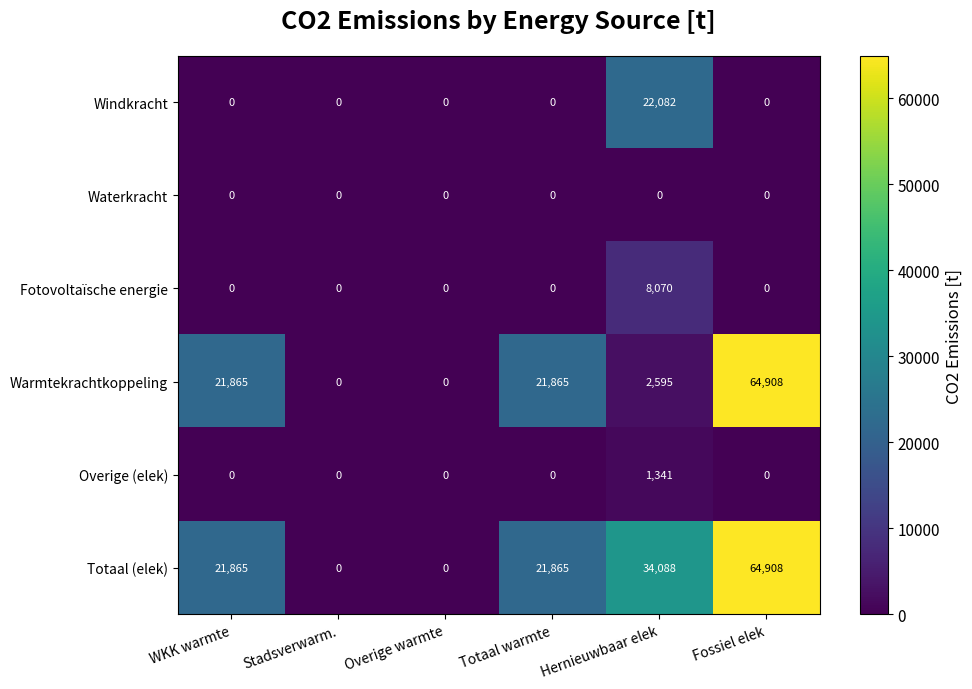

What is the maximum value shown in the chart?

64908